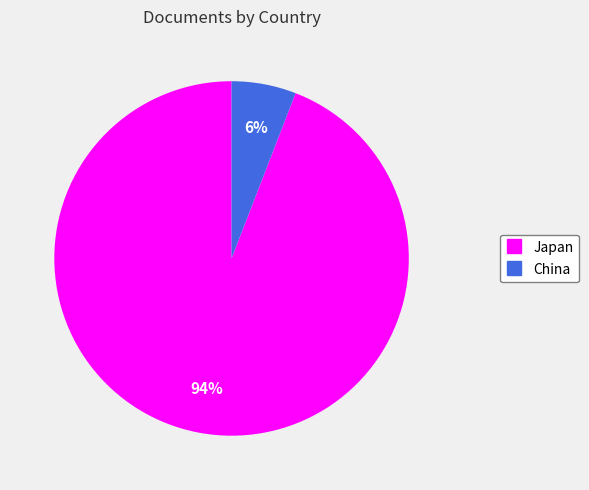

Count the number of slices in the pie.

2